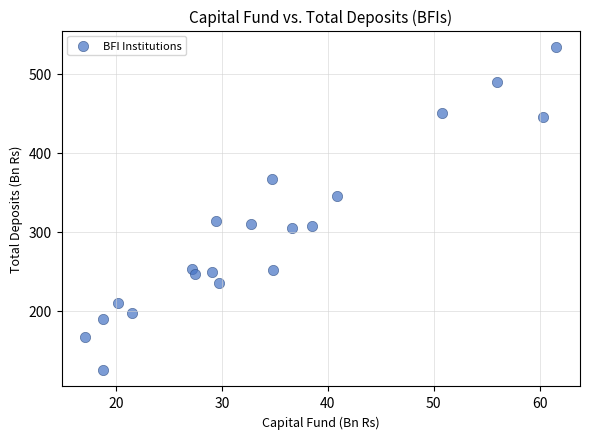

What is the range of Y values (max minus min)?

409.2